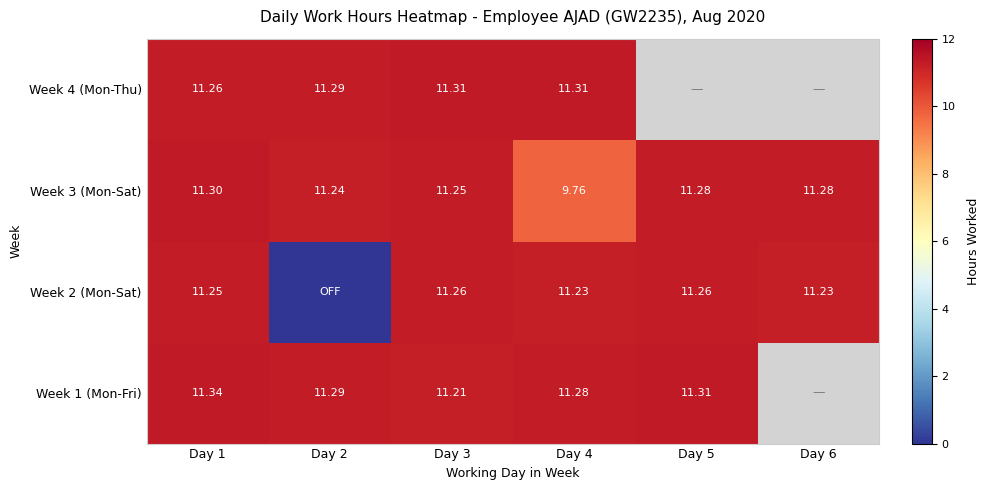

At Day 2, list the series in order from largest to smallest.

Week 1 (Mon-Fri), Week 4 (Mon-Thu), Week 3 (Mon-Sat), Week 2 (Mon-Sat)